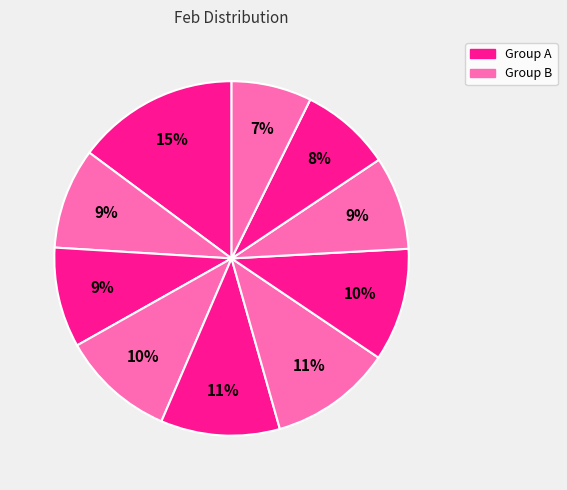

How many slices are in this pie chart?

10